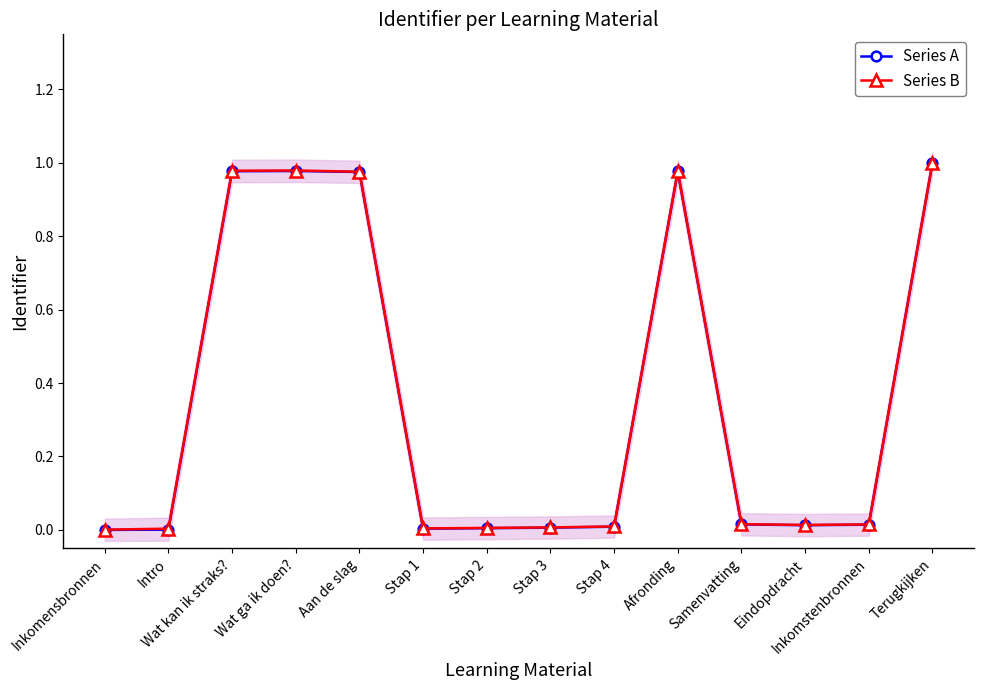

What is the highest value of the Series B series?

1.0